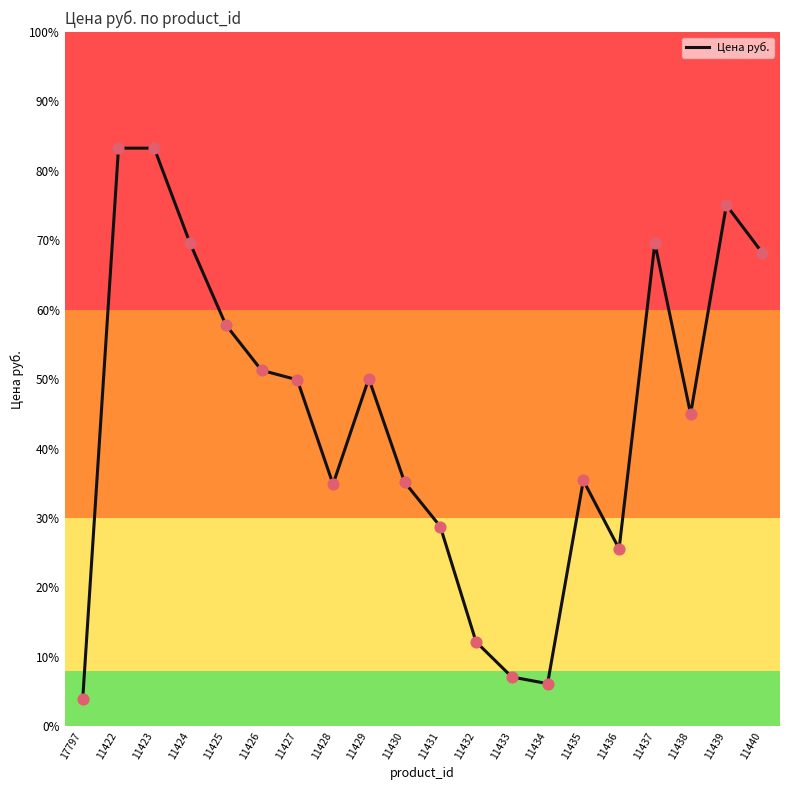

Between 11428 and 11427, which is larger?

11427